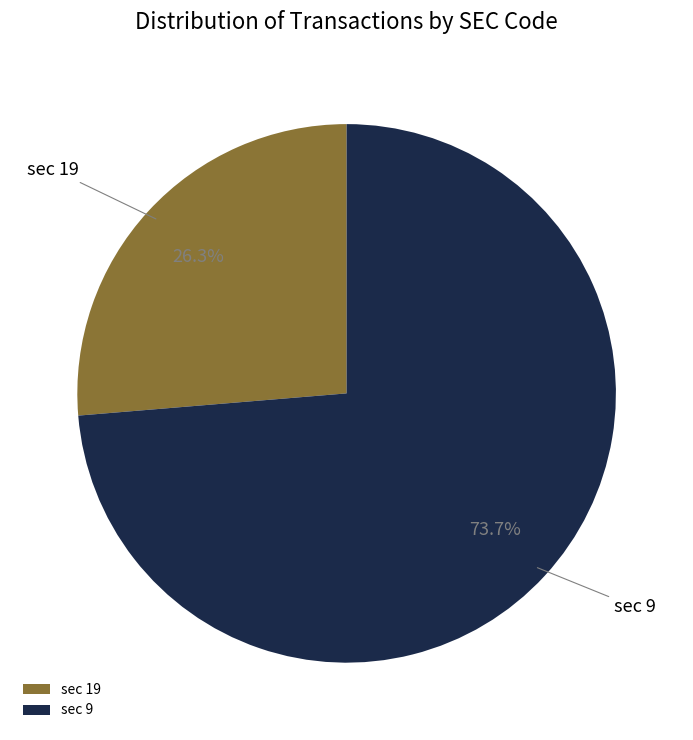

To the nearest percent, what is the average slice percentage?

50%